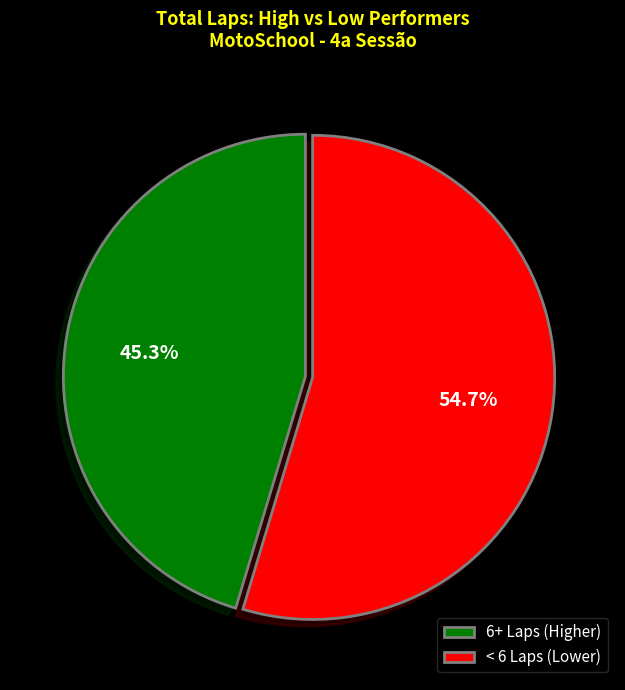

Rank the categories by value from lowest to highest.

6+ Laps (Higher), < 6 Laps (Lower)